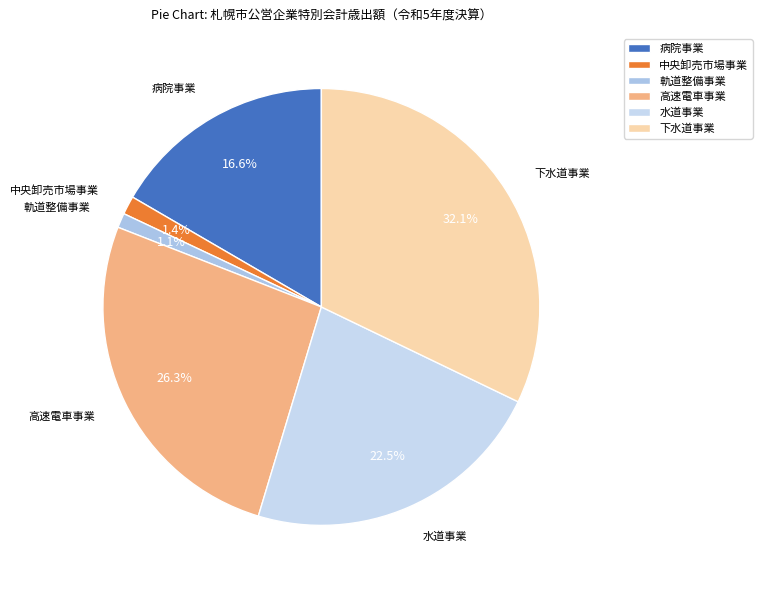

Does any single category account for the majority?

No